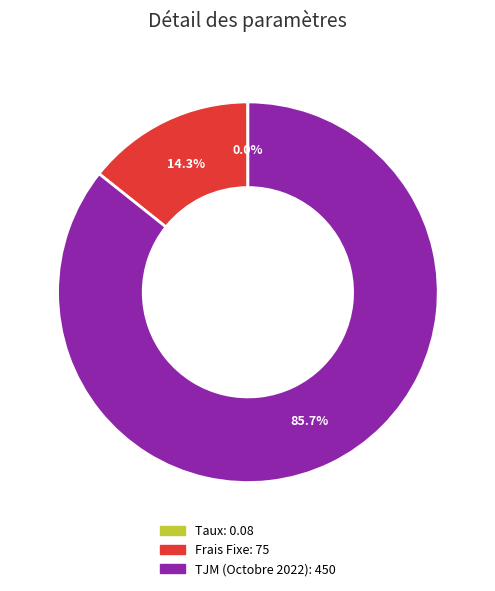

What is the largest slice in the pie chart?

TJM (Octobre 2022)